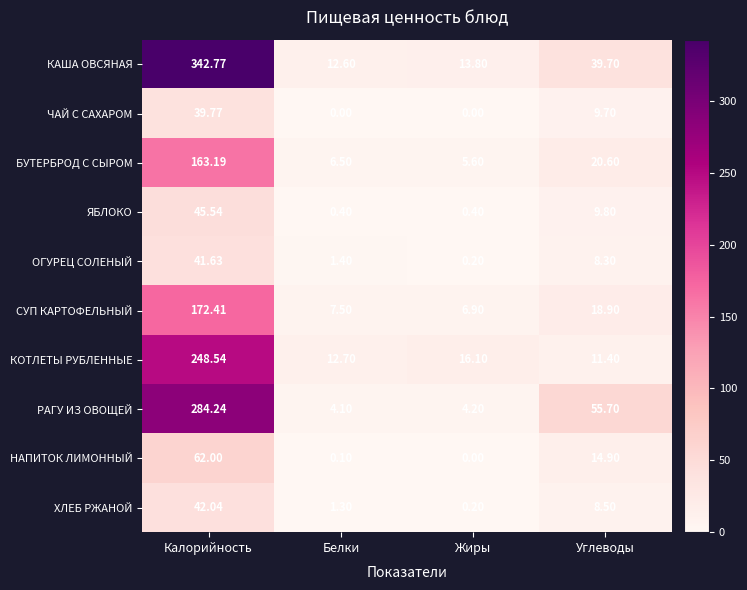

How many data points does each series have?

4